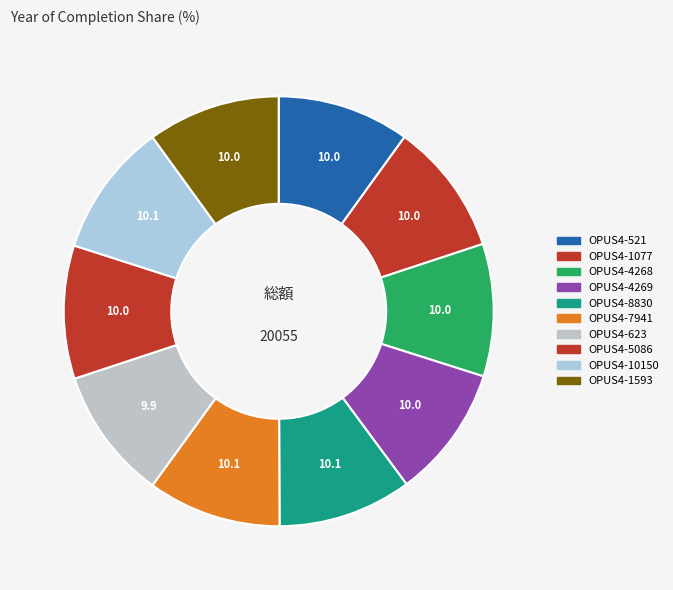

Count the number of slices in the pie.

10